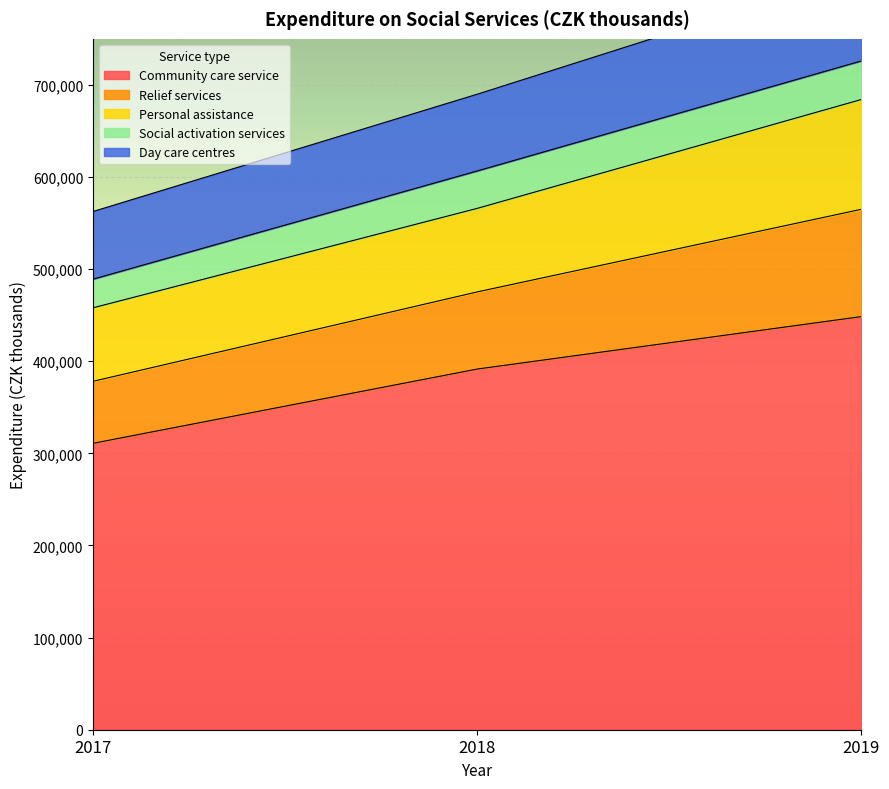

List the labels in order of Community care service value, largest first.

2019, 2018, 2017